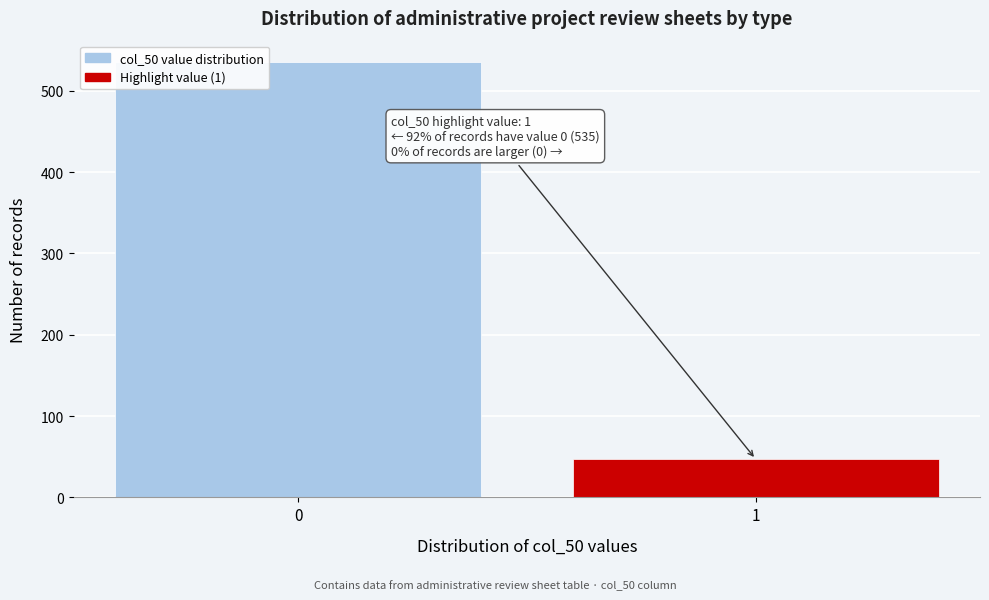

Reading left to right, transcribe all the data shown in this chart.

0=535	1=47